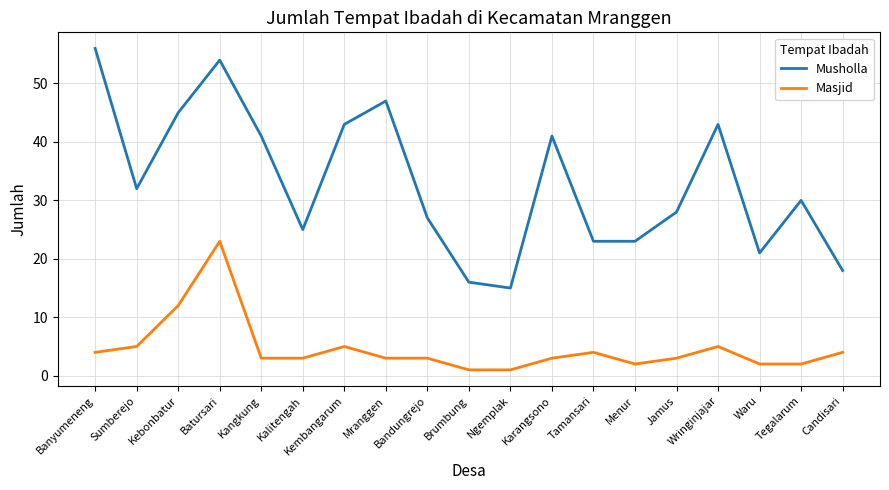

Reading left to right, list all the values displayed in this chart.

Musholla: 56	32	45	54	41	25	43	47	27	16	15	41	23	23	28	43	21	30	18
Masjid: 4	5	12	23	3	3	5	3	3	1	1	3	4	2	3	5	2	2	4